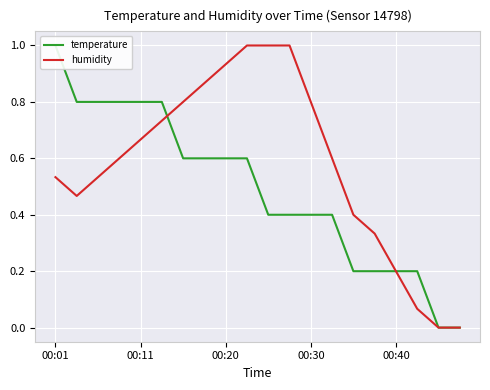

What is the highest value of the humidity series?

1.0